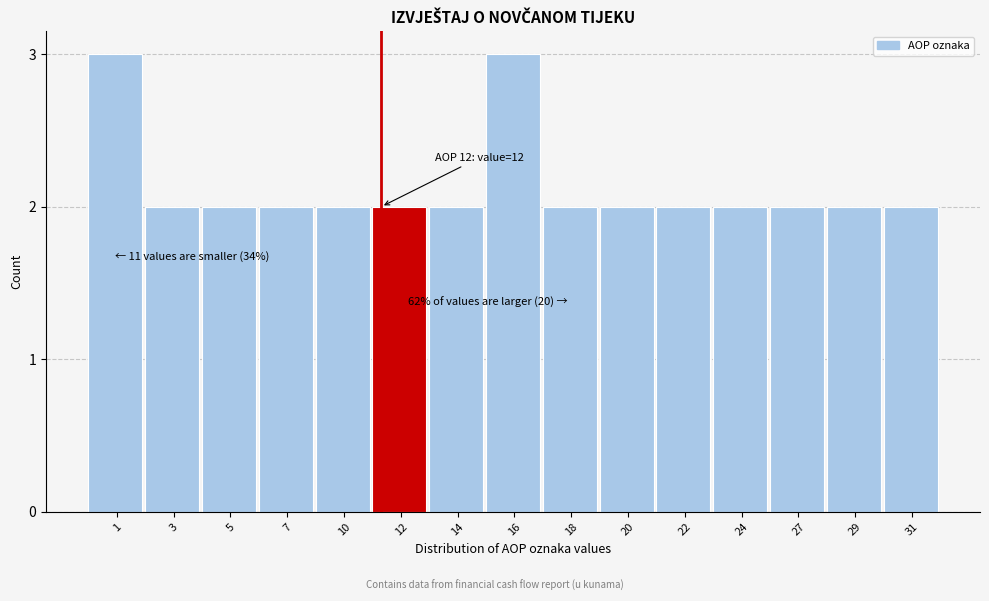

Reading left to right, list all the values displayed in this chart.

1=3	3=2	5=2	7=2	10=2	12=2	14=2	16=3	18=2	20=2	22=2	24=2	27=2	29=2	31=2